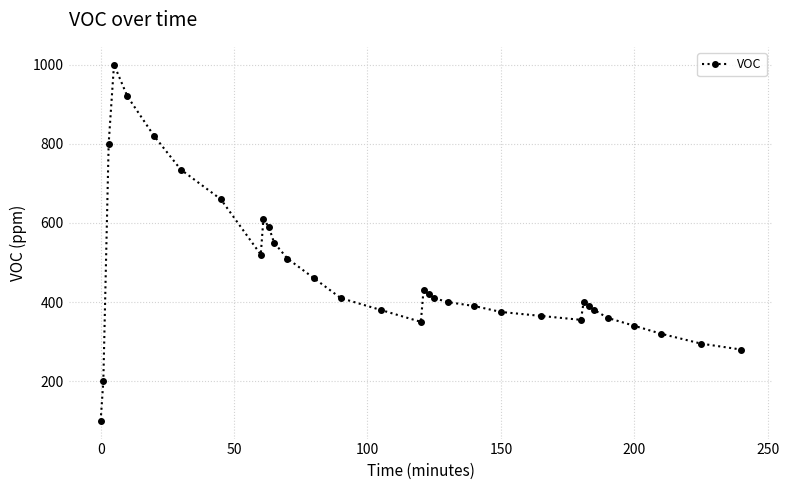

What is the value of the 22nd point from the left?

390